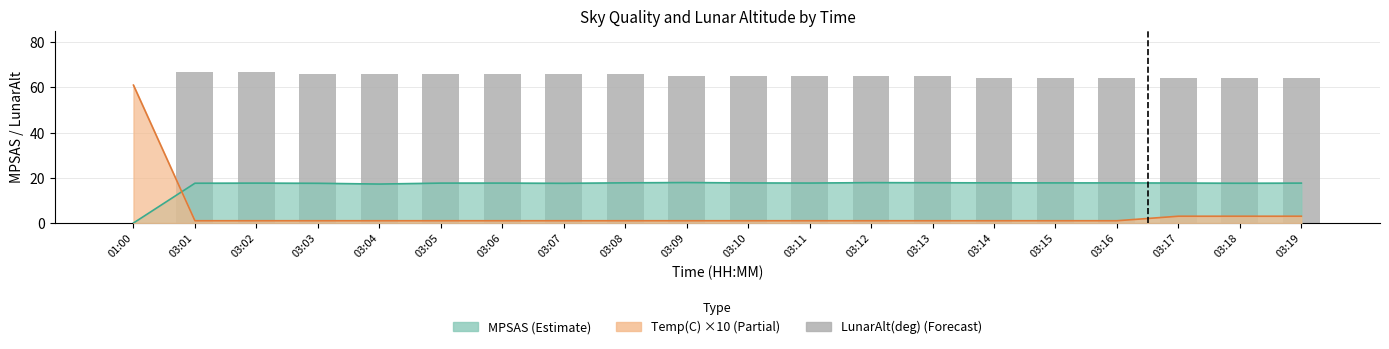

Is it true that the value at 03:15 is 106?

False